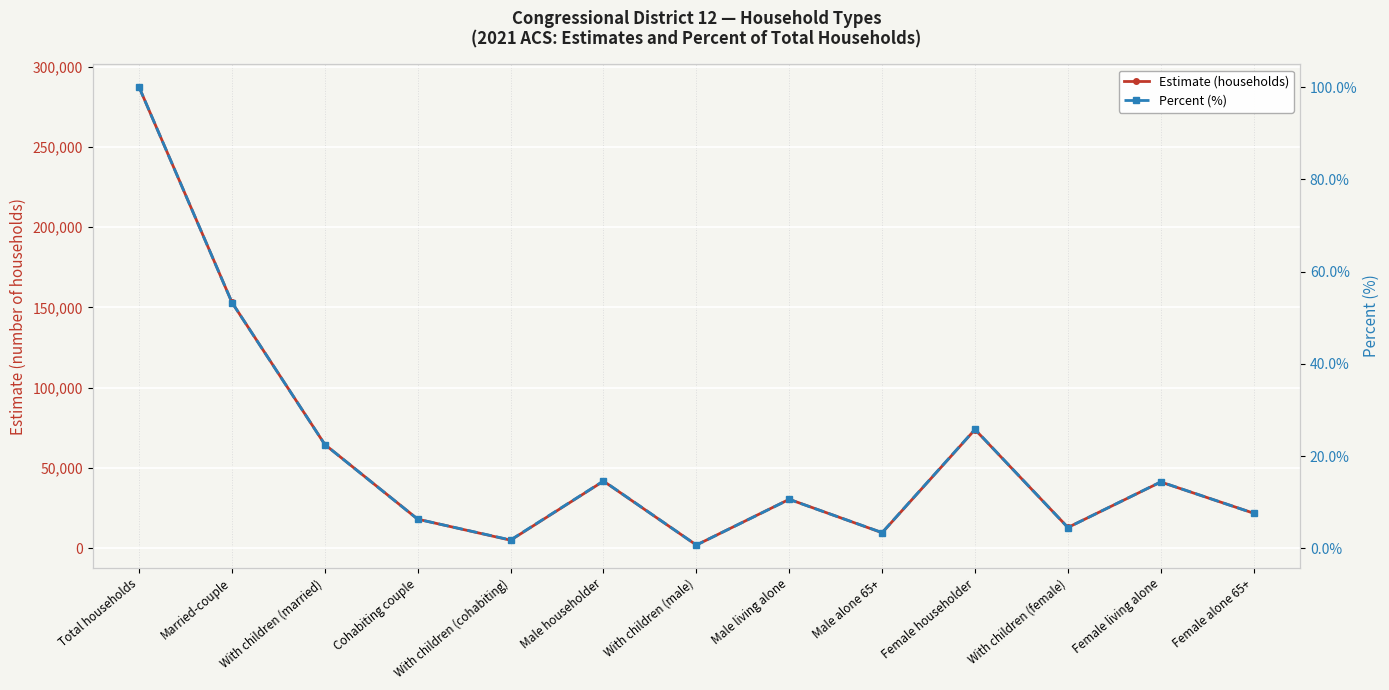

True or false: Percent (%) has a value of 6.3 at Cohabiting couple.

True